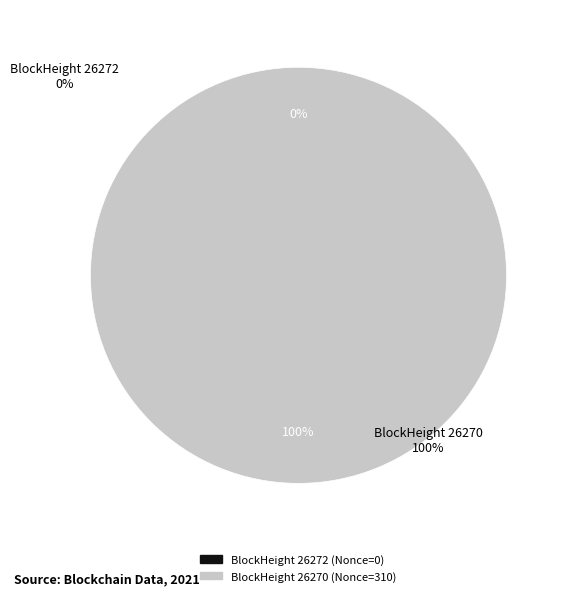

What percentage is NOT represented by 26272?

100.0%